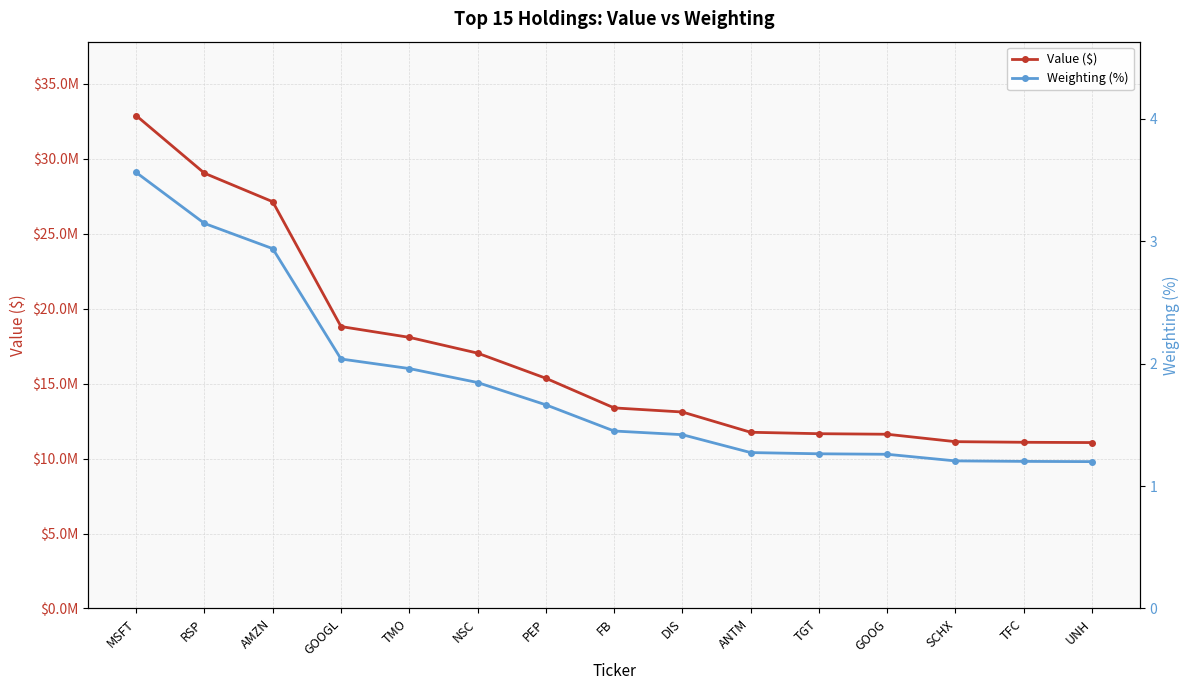

Reading left to right, extract all data points from this chart.

Value ($): MSFT=32883000.0	RSP=29039000.0	AMZN=27137000.0	GOOGL=18809000.0	TMO=18089000.0	NSC=17037000.0	PEP=15360000.0	FB=13382000.0	DIS=13108000.0	ANTM=11756000.0	TGT=11661000.0	GOOG=11624000.0	SCHX=11129000.0	TFC=11088000.0	UNH=11069000.0
Weighting (%): MSFT=3.6	RSP=3.1	AMZN=2.9	GOOGL=2.0	TMO=2.0	NSC=1.8	PEP=1.7	FB=1.4	DIS=1.4	ANTM=1.3	TGT=1.3	GOOG=1.3	SCHX=1.2	TFC=1.2	UNH=1.2